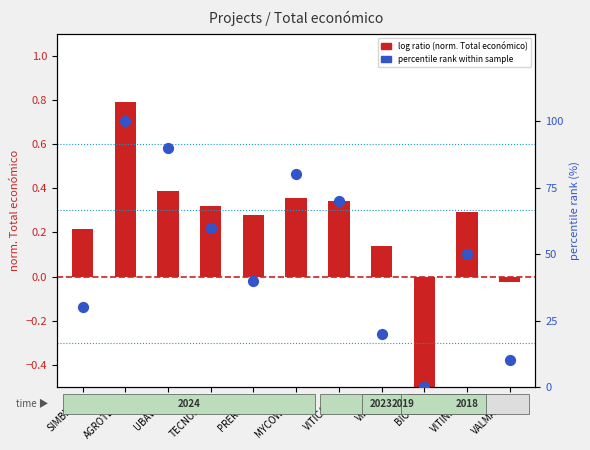

Which series contains the lowest Y value?

log ratio (normalized Total económico)